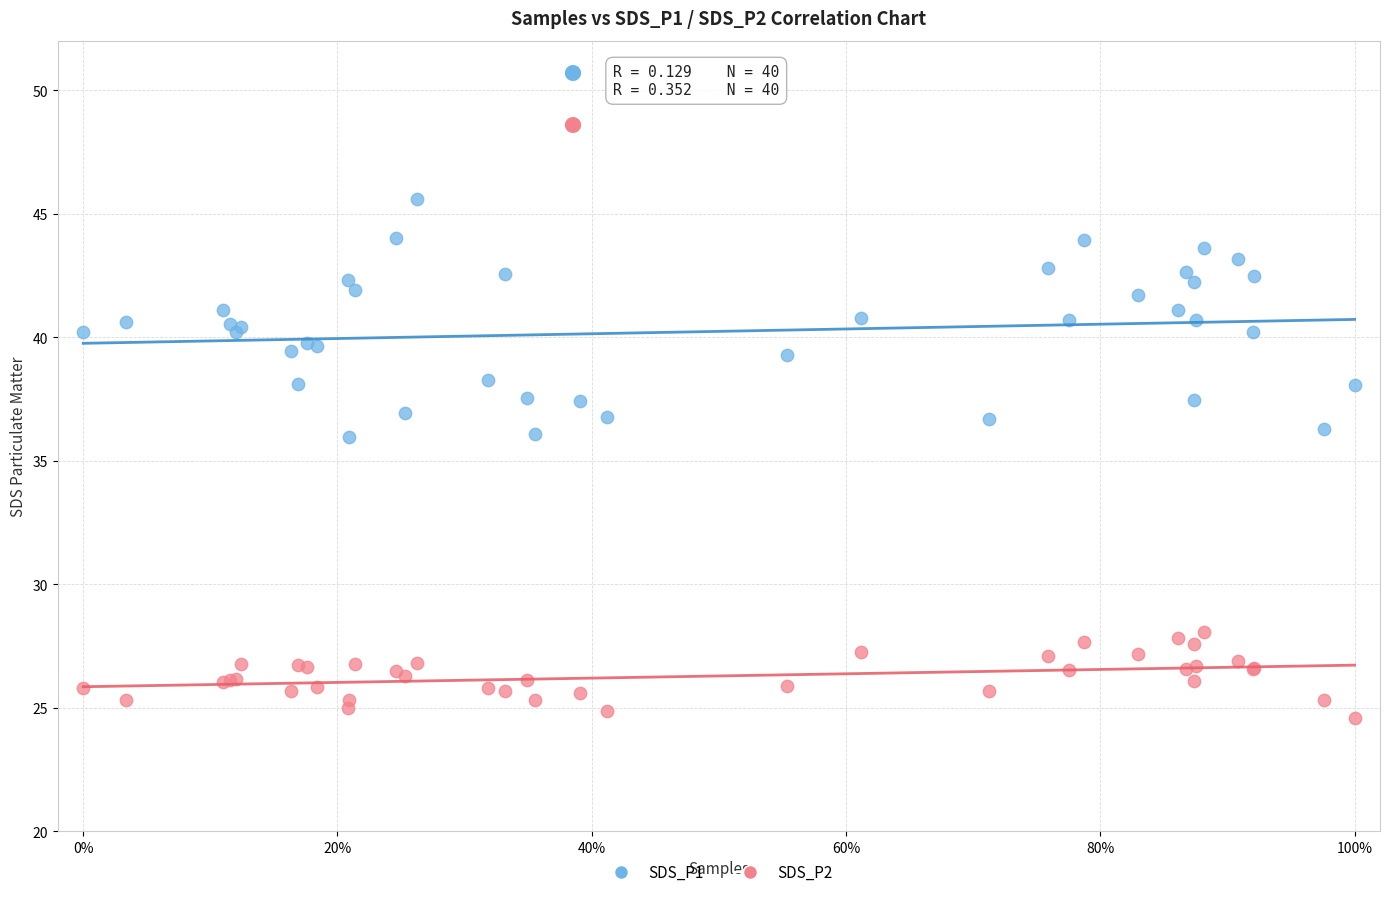

Which series reaches the maximum Y coordinate?

SDS_P1